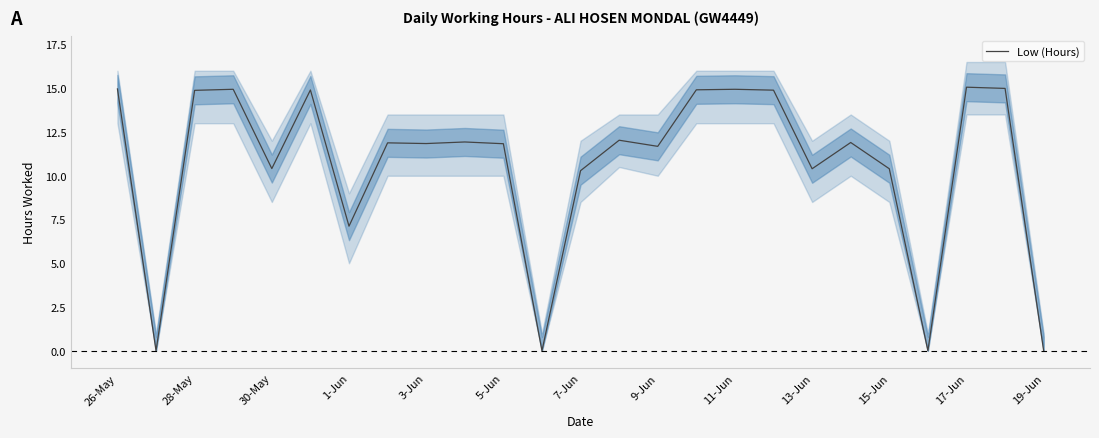

At which label does the data first exceed 11?

26-May